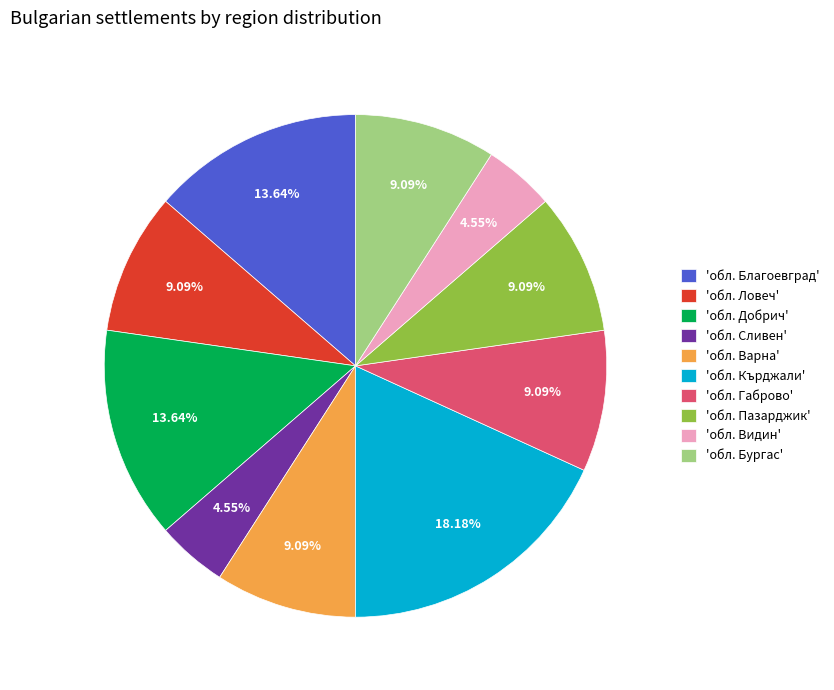

Do 'обл. Ловеч' and 'обл. Благоевград' together represent more than half of the pie?

No